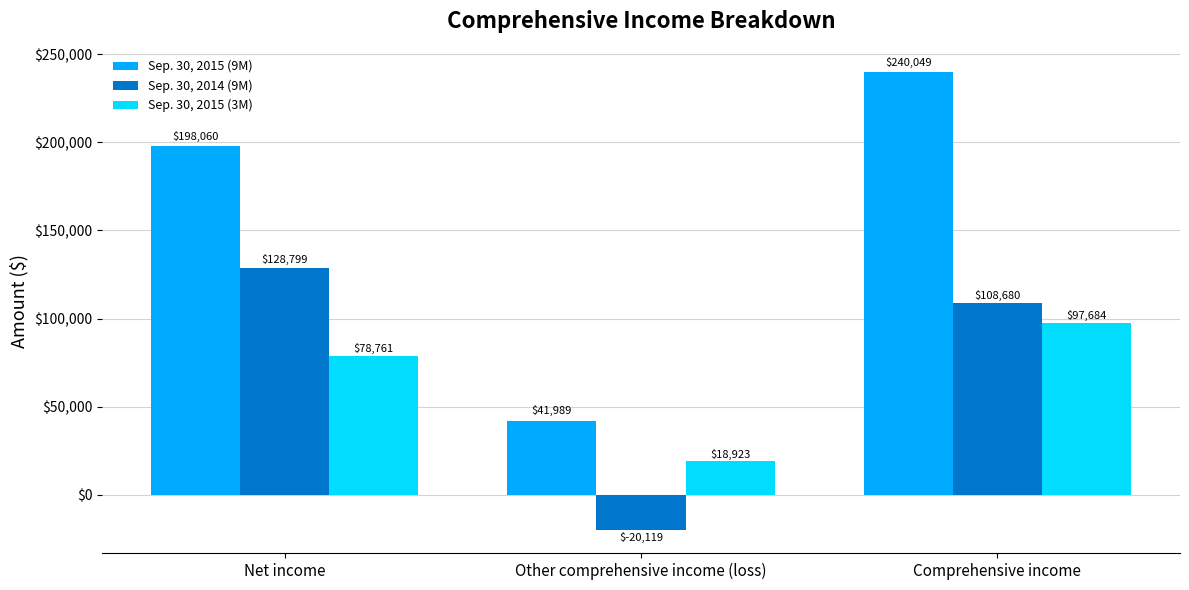

What is the total value across all series at Comprehensive income?

446413